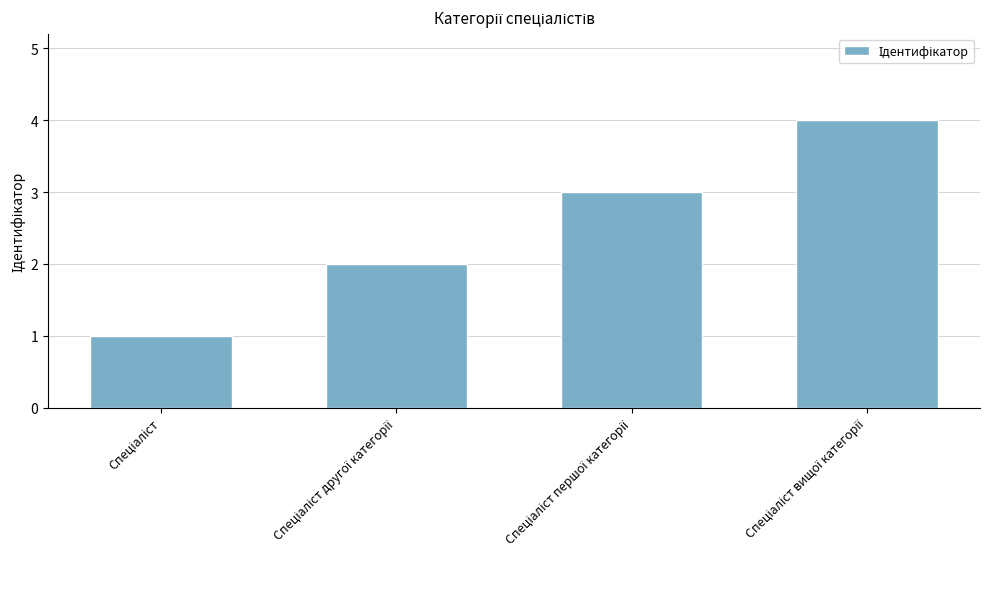

What is the maximum value shown in the chart?

4